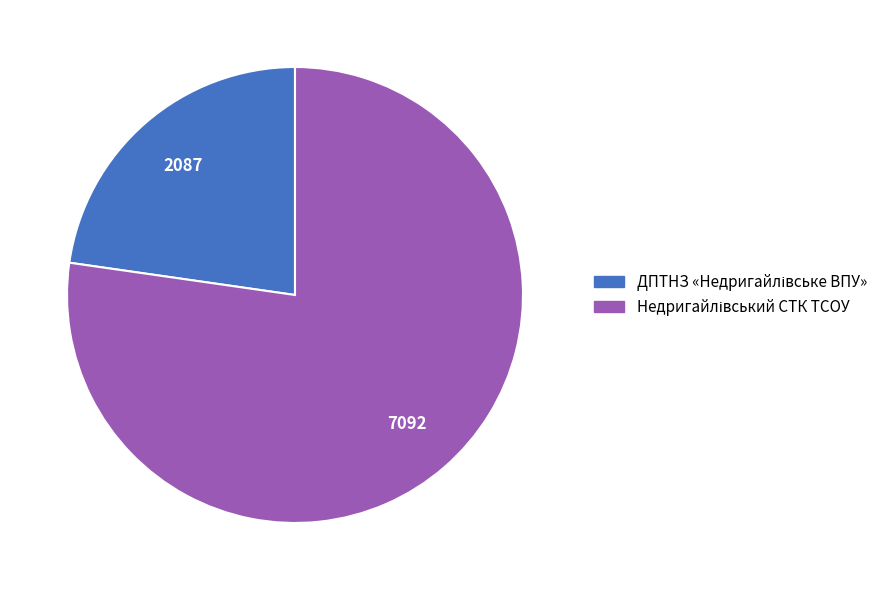

Is there a majority slice in this chart?

Yes